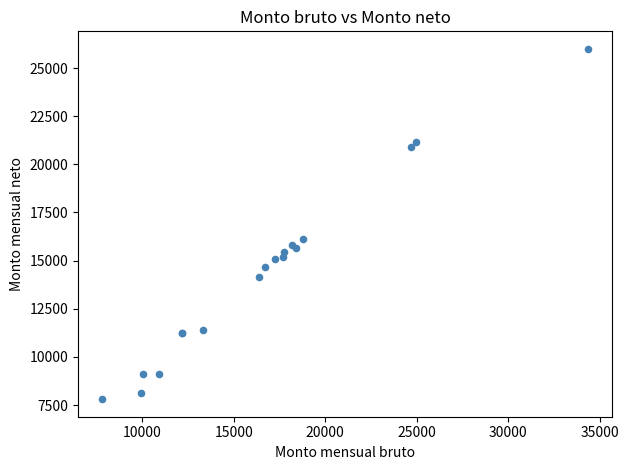

What Y value in the scatter plot is closest to 16900?

16145.2